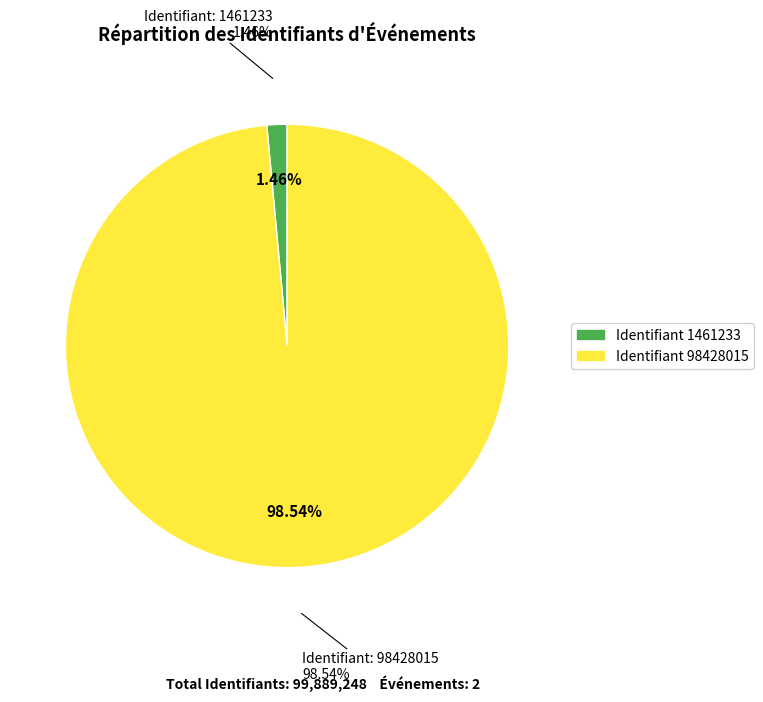

To the nearest percent, what percentage of the pie is 98428015?

99%